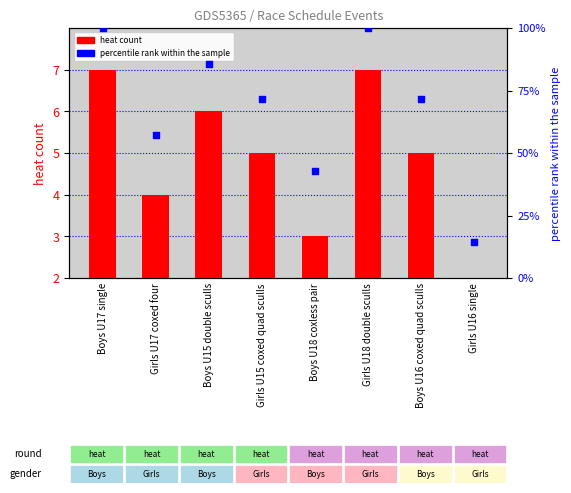

At which category is the sum across all series the highest?

Boys U17 single